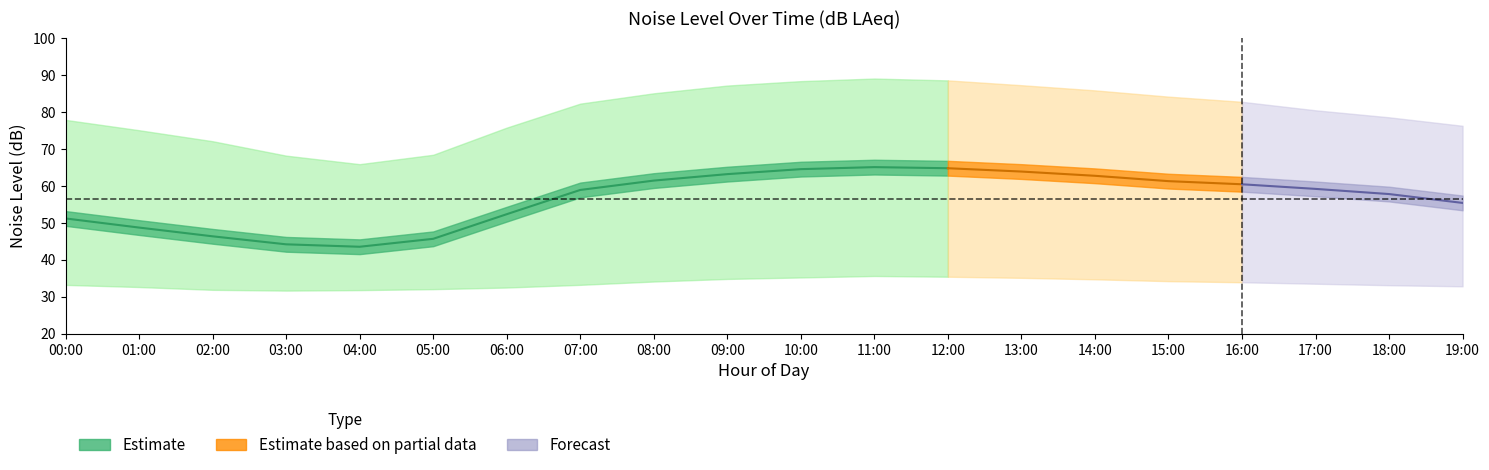

Which label corresponds to the smallest value in the chart?

03:00